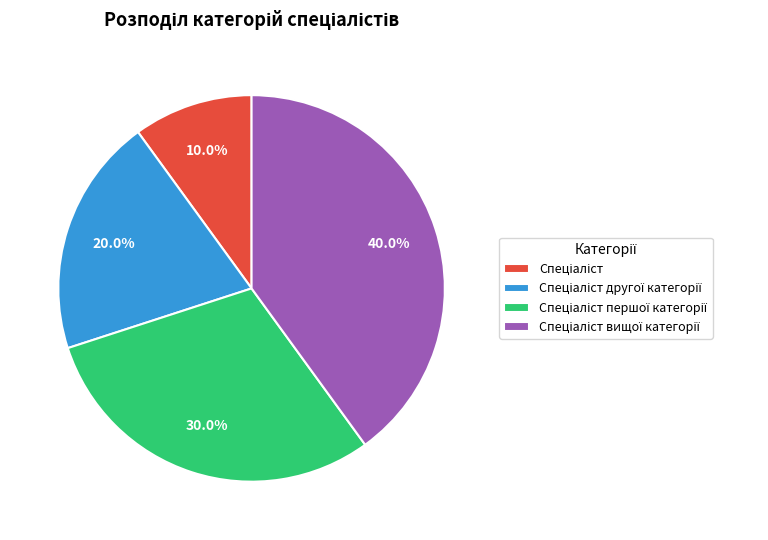

Is there a majority slice in this chart?

No